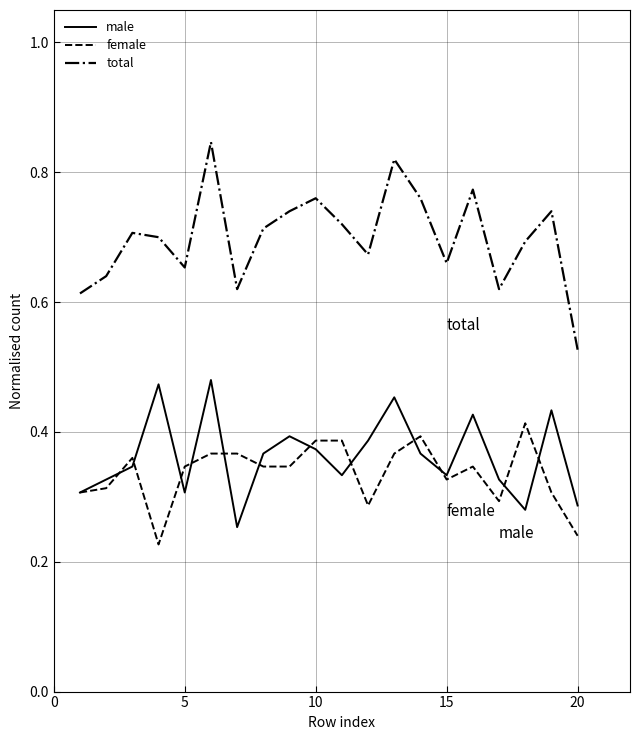

Which series has the largest total across all categories?

total